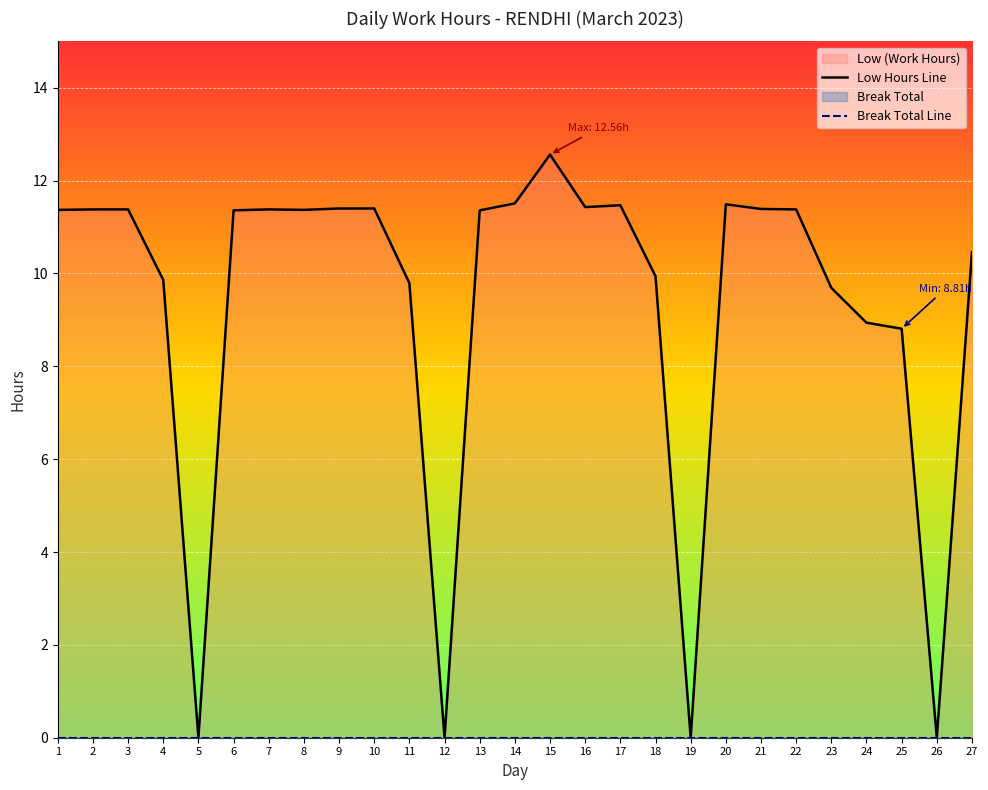

How many lines are shown in the chart?

2